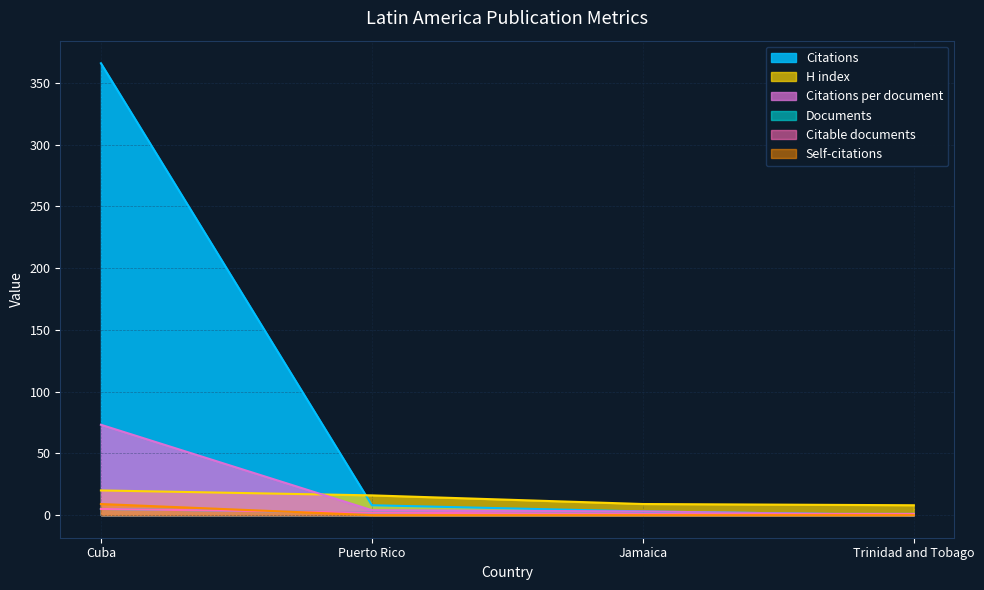

Reading right to left, extract all data points from this chart.

Citations: Trinidad and Tobago=0.0	Jamaica=3.0	Puerto Rico=8.0	Cuba=366.0
Citations per document: Trinidad and Tobago=0.0	Jamaica=3.0	Puerto Rico=4.0	Cuba=73.2
H index: Trinidad and Tobago=8.0	Jamaica=9.0	Puerto Rico=16.0	Cuba=20.0
Documents: Trinidad and Tobago=1.0	Jamaica=1.0	Puerto Rico=2.0	Cuba=5.0
Citable documents: Trinidad and Tobago=1.0	Jamaica=1.0	Puerto Rico=2.0	Cuba=5.0
Self-citations: Trinidad and Tobago=0.0	Jamaica=0.0	Puerto Rico=0.0	Cuba=9.0